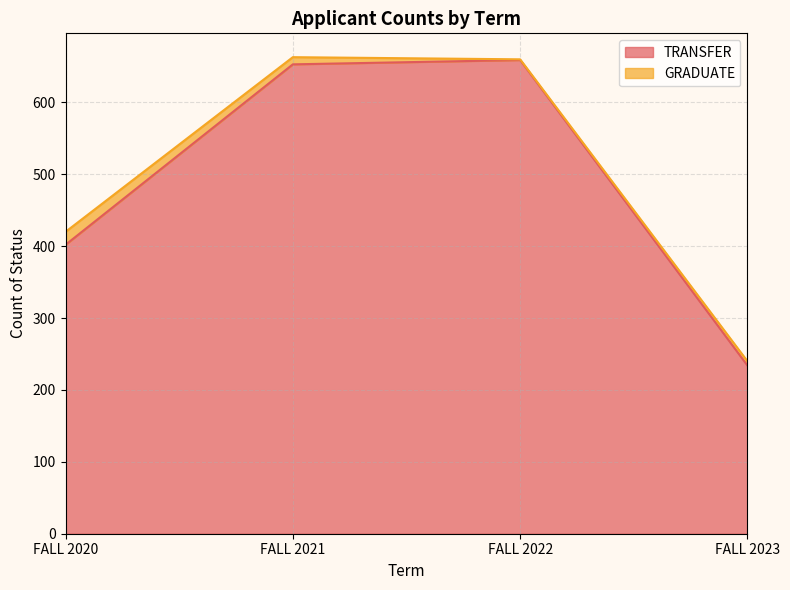

What is the value of the 1st point from the left?

402